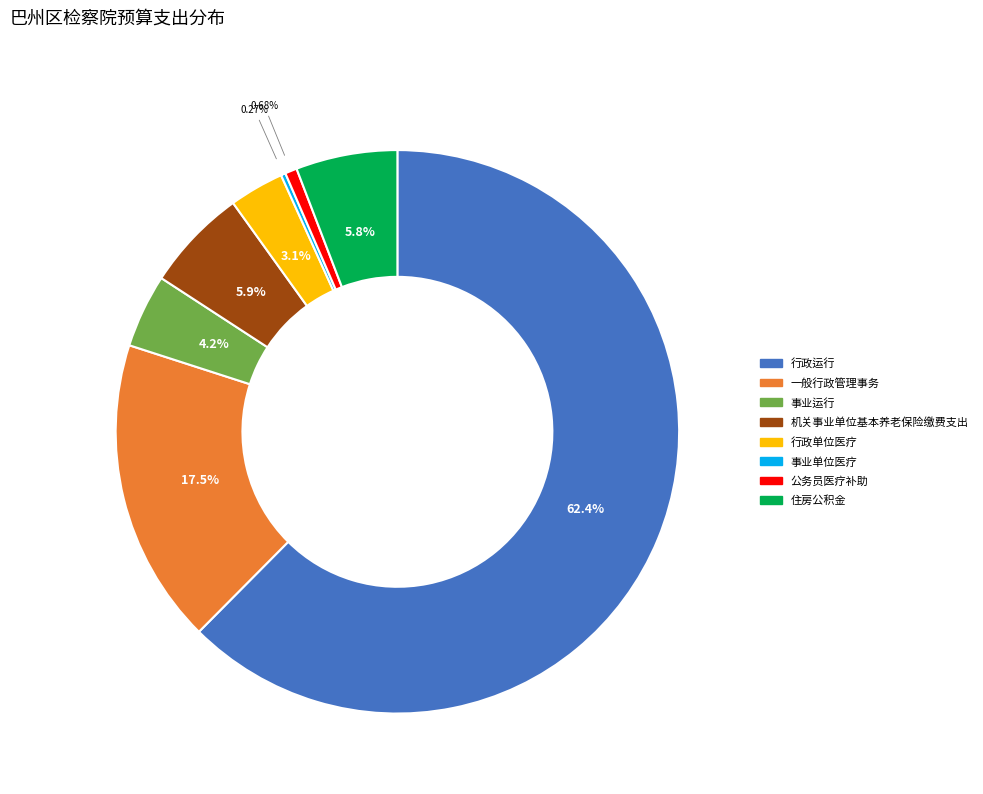

What is the largest slice in the pie chart?

行政运行